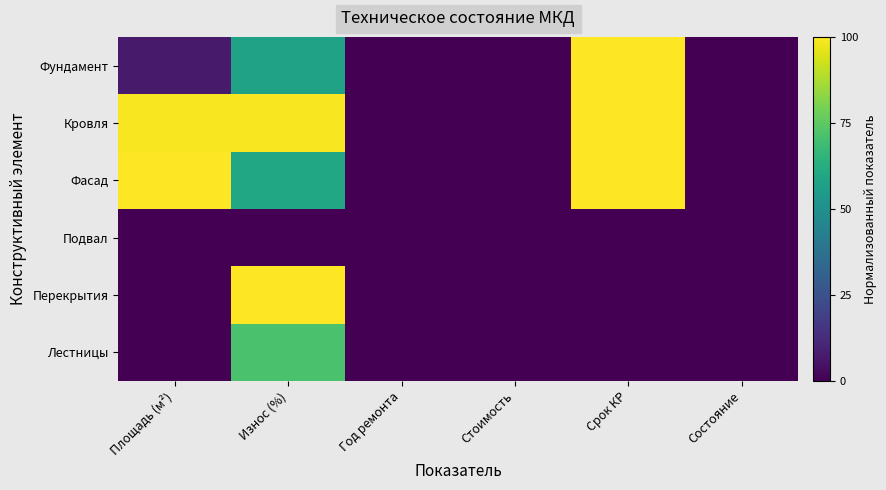

List the series in order of their peak value, highest first.

Фасад, Перекрытия, Кровля, Фундамент, Лестницы, Подвал